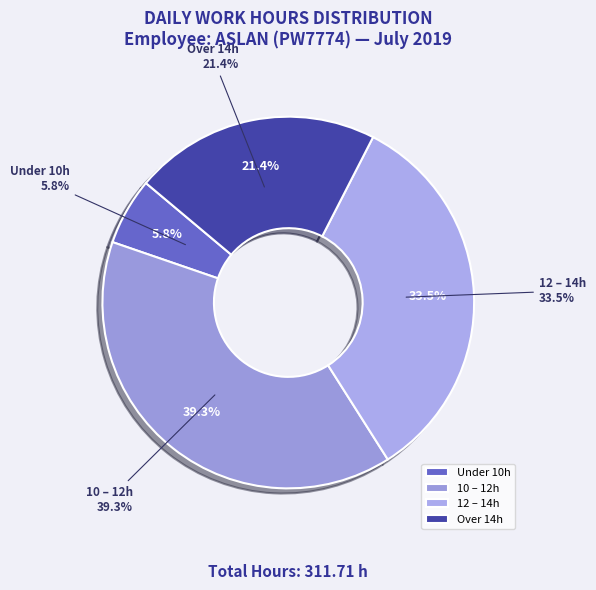

Is it true that Day 25 is 18% of the pie?

False